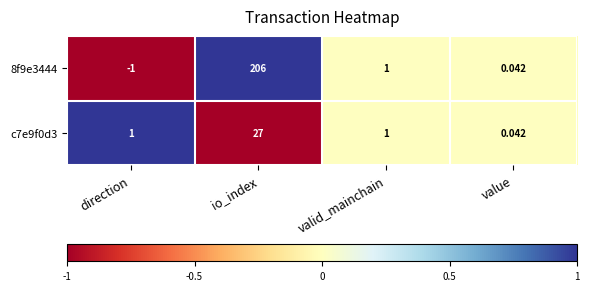

List the labels in order of 8f9e3444 value, smallest first.

direction, value, valid_mainchain, io_index